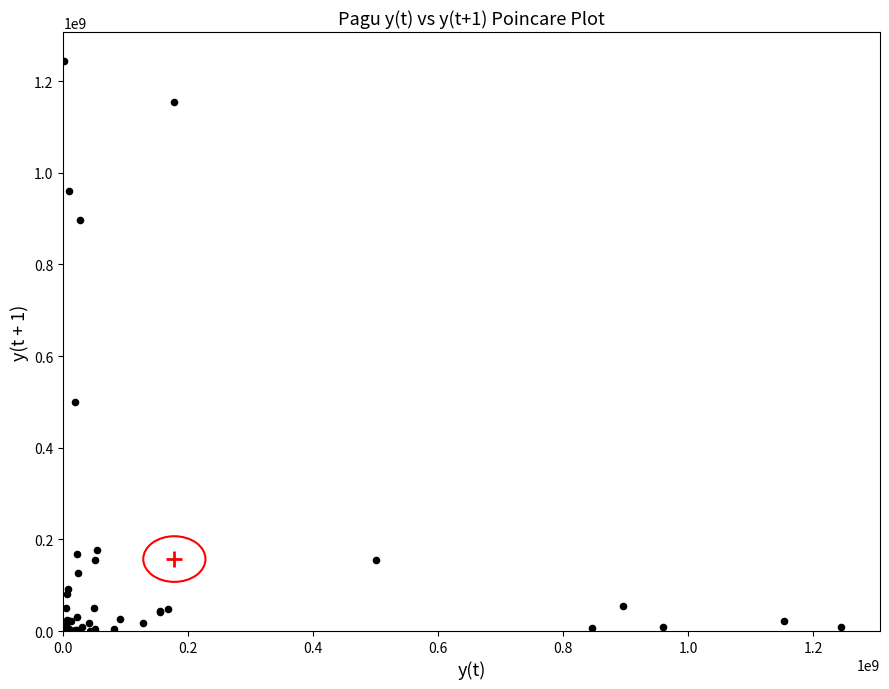

What Y value in the scatter plot is closest to 622840000?

499932000